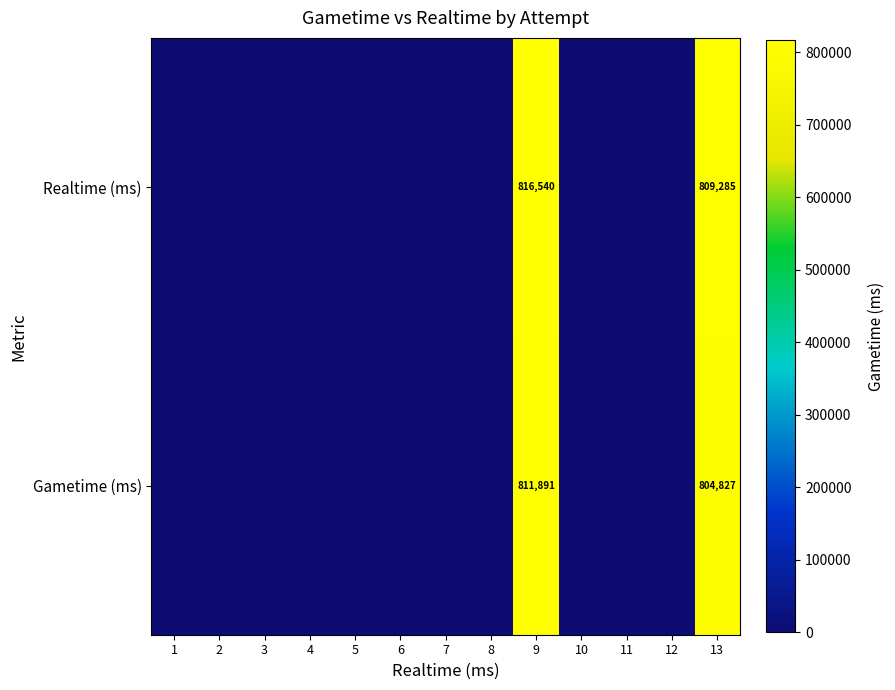

The Realtime (ms) series shows 1217700 at 9. True or false?

False